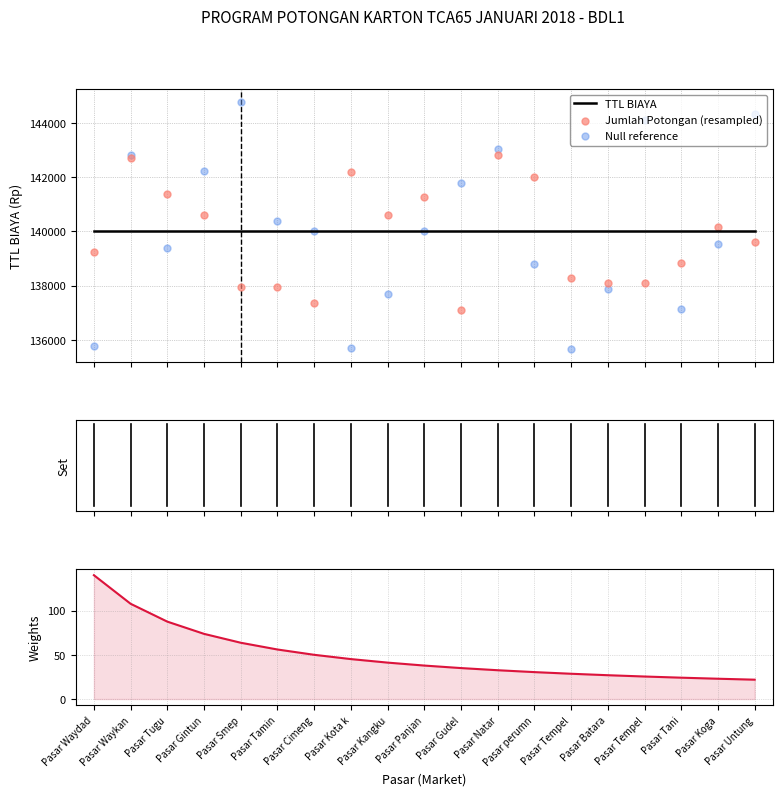

At how many categories does at least one series exceed 125416?

19